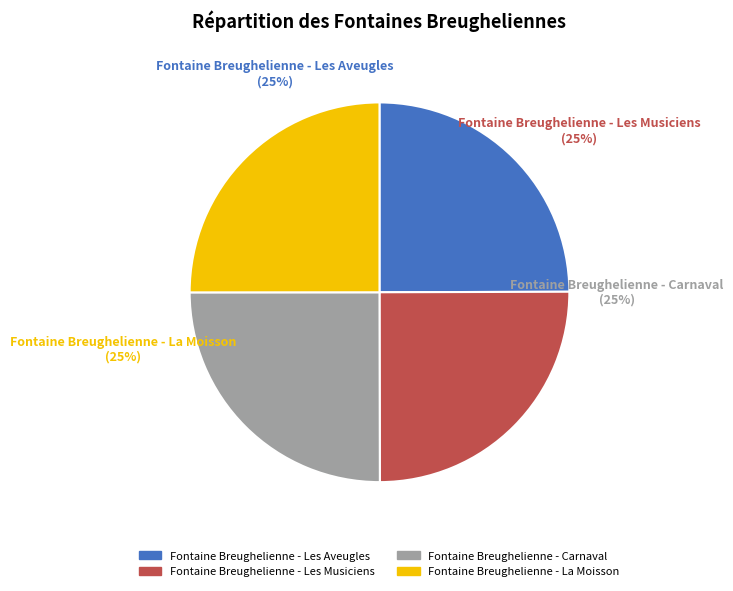

Does any single category account for the majority?

No